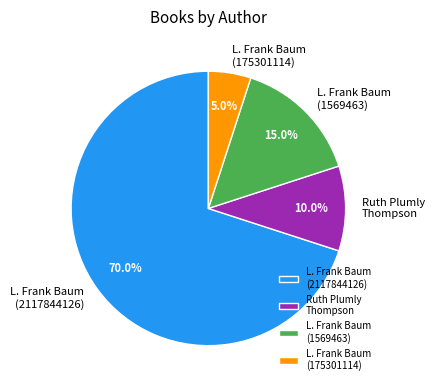

Do L. Frank Baum (175301114) and Ruth Plumly Thompson together represent more than half of the pie?

No